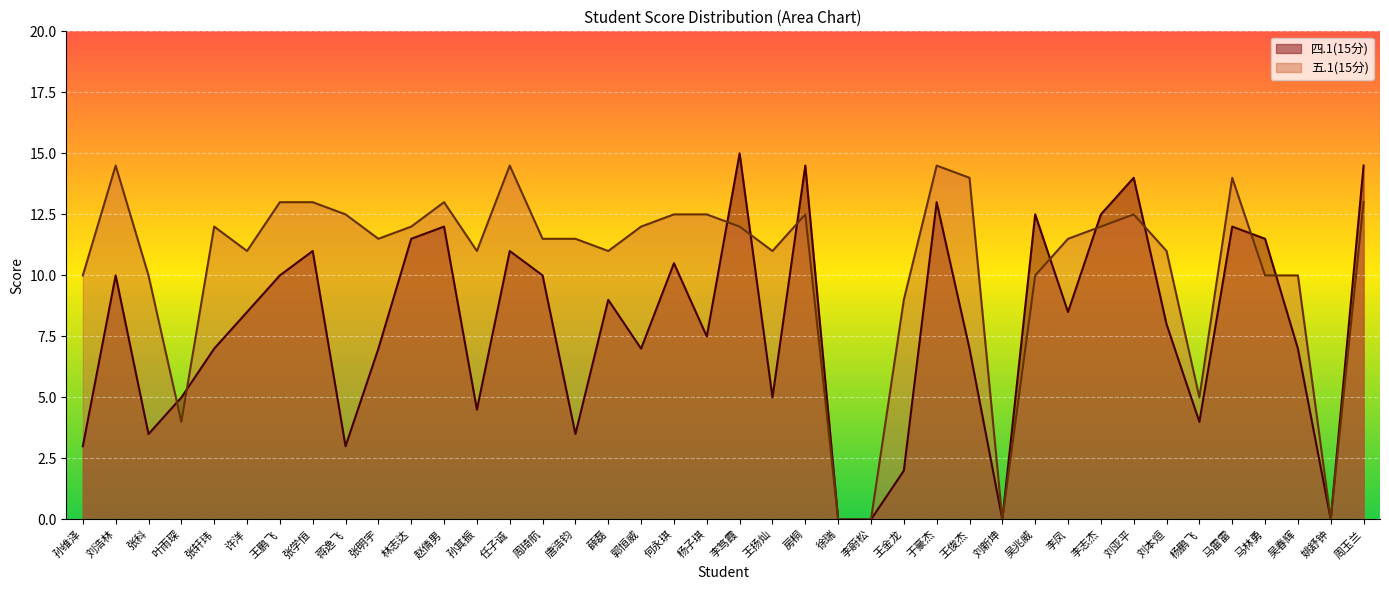

What is the value of the 五.1(15分) point at the 33rd from the left?

12.5